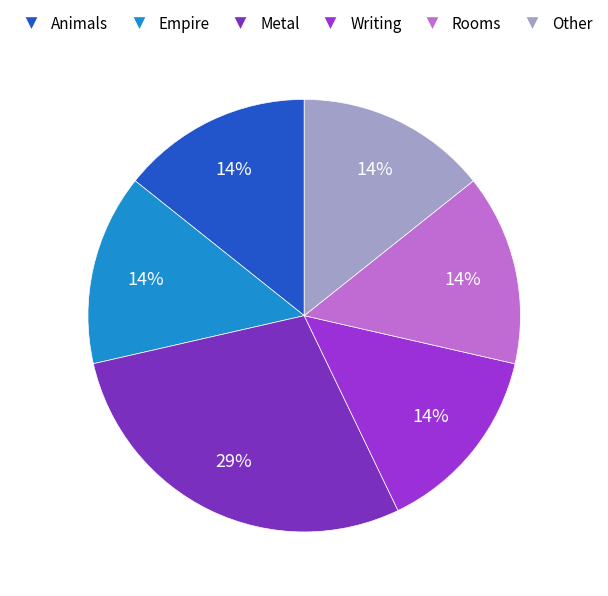

What is the ratio of the value at Other to the value at Animals?

1.0